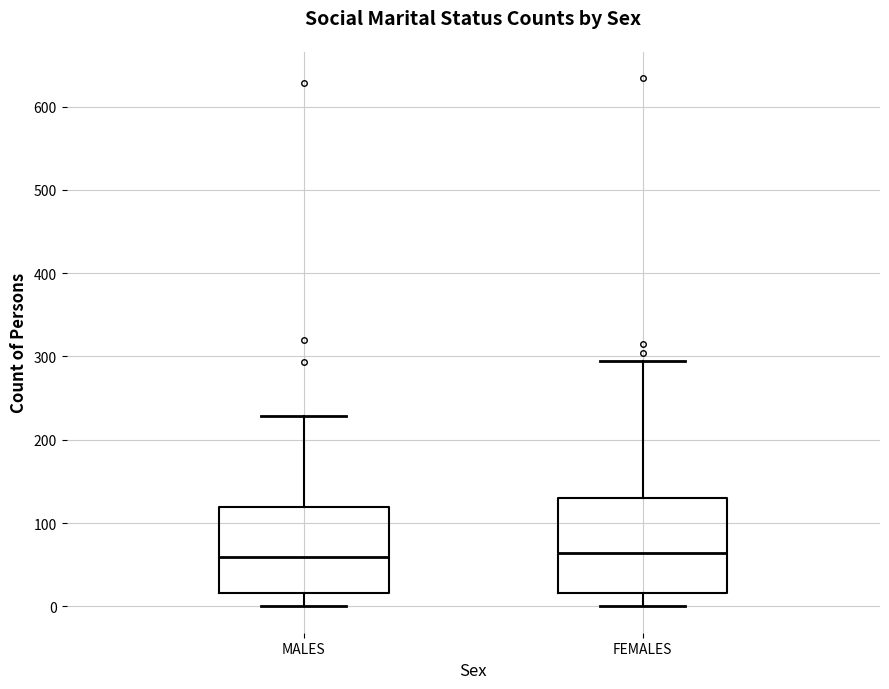

Reading left to right, transcribe this box plot: for each box, give where its median line is, the range the box spans, and where its two whiskers end, as read against the y-axis. The values are not printed on the chart, so give them approximately, as read against the axis.

MALES: median 60, box 20 to 120, whiskers 0 to 230
FEMALES: median 60, box 20 to 130, whiskers 0 to 290